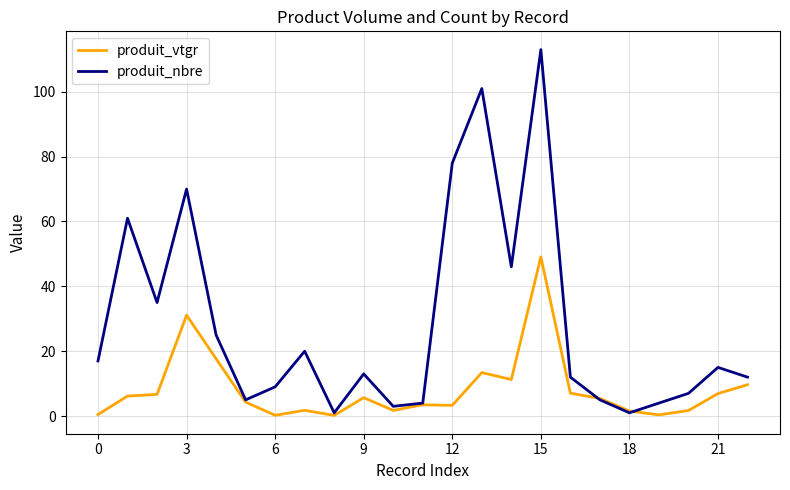

Which series has the largest total across all categories?

produit_nbre